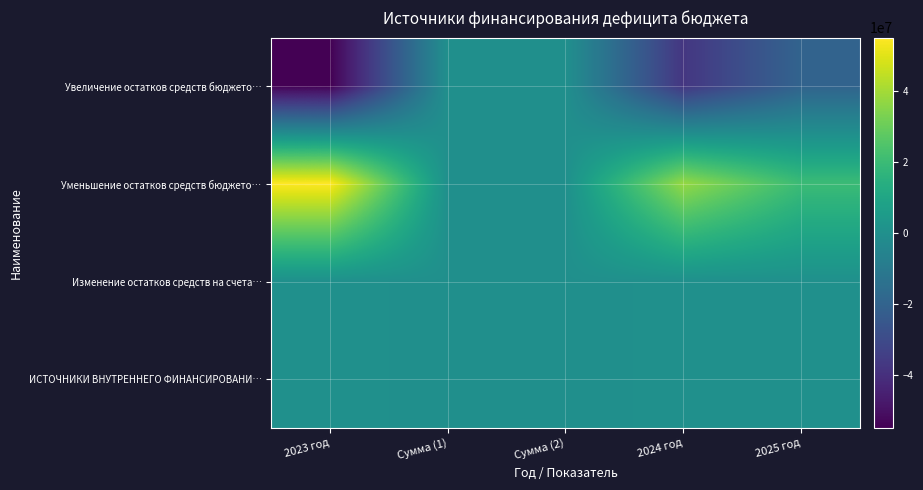

Which series has the largest total across all categories?

Уменьшение остатков средств бюджето…